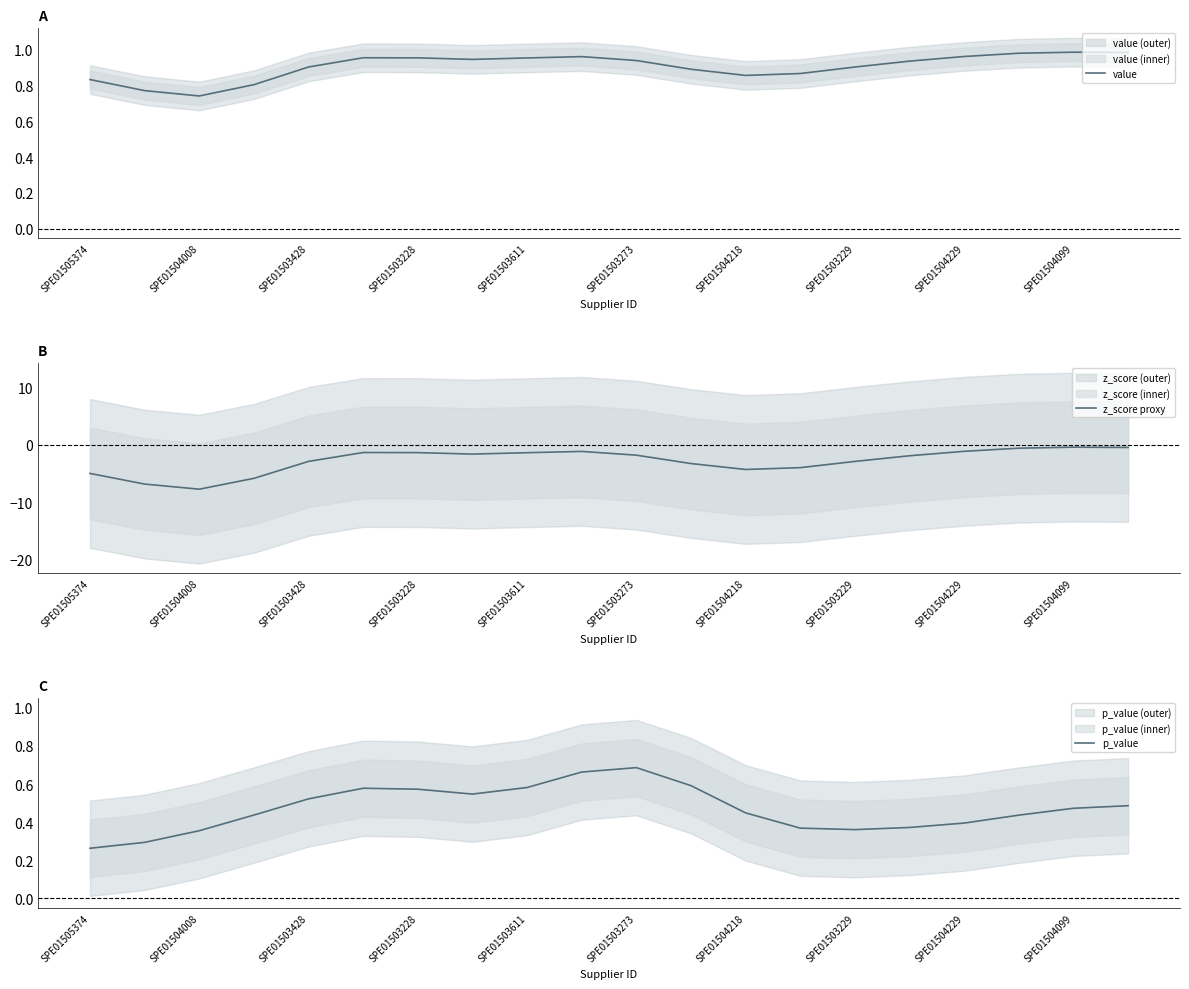

True or false: value and z_score proxy intersect in this chart.

False